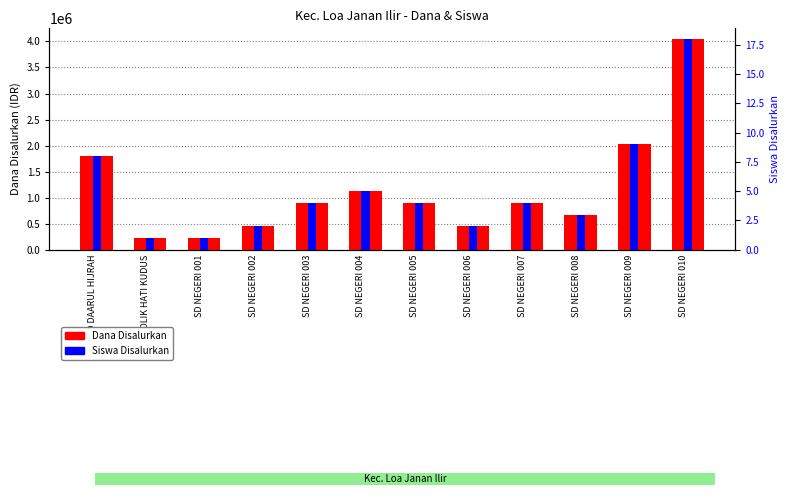

True or false: Dana Disalurkan has a value of 900000 at SD NEGERI 007.

True